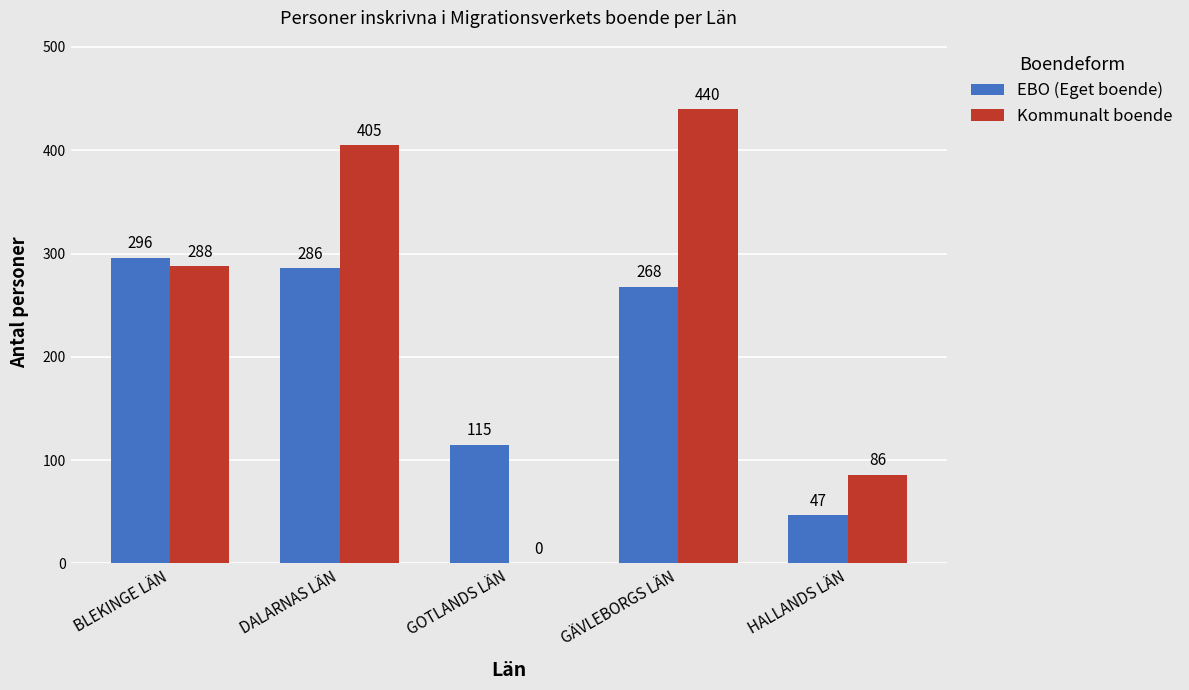

Reading left to right, list all the values displayed in this chart.

EBO (Eget boende): BLEKINGE LÄN=296	DALARNAS LÄN=286	GOTLANDS LÄN=115	GÄVLEBORGS LÄN=268	HALLANDS LÄN=47
Kommunalt boende: BLEKINGE LÄN=288	DALARNAS LÄN=405	GOTLANDS LÄN=0	GÄVLEBORGS LÄN=440	HALLANDS LÄN=86